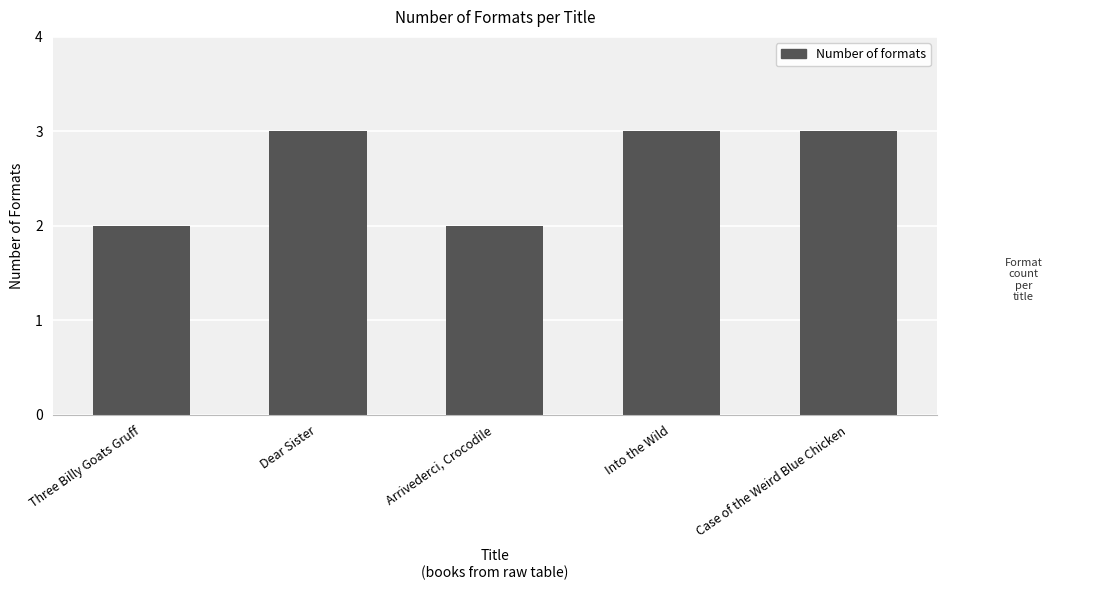

What is the maximum value shown in the chart?

3